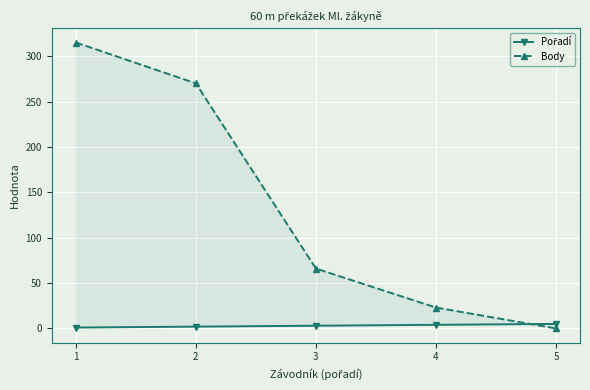

True or false: Pořadí has more than 0 points higher than both neighbors.

False